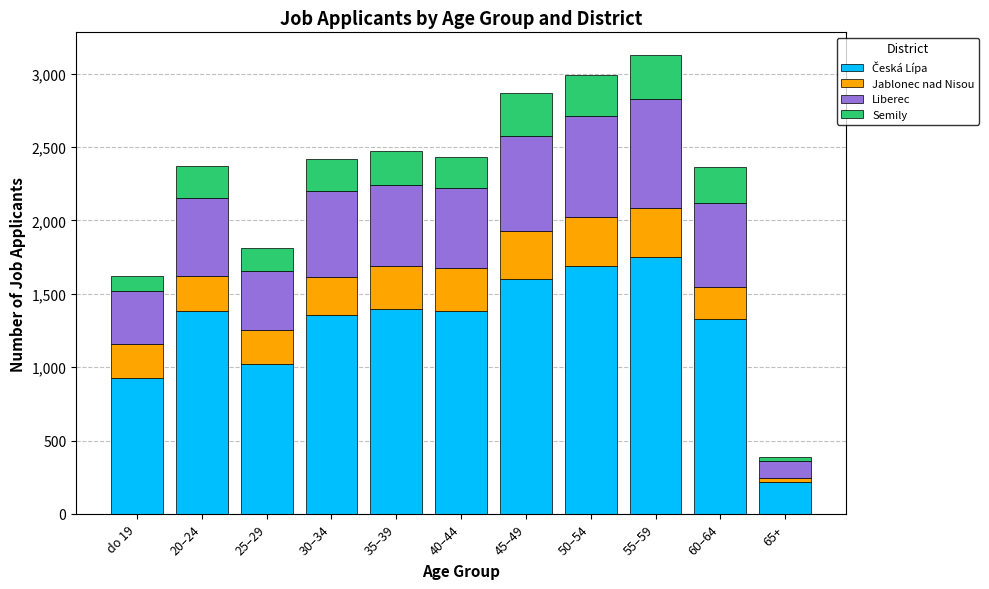

Rank the categories by Liberec value from lowest to highest.

65+, do 19, 25–29, 20–24, 40–44, 35–39, 60–64, 30–34, 45–49, 50–54, 55–59